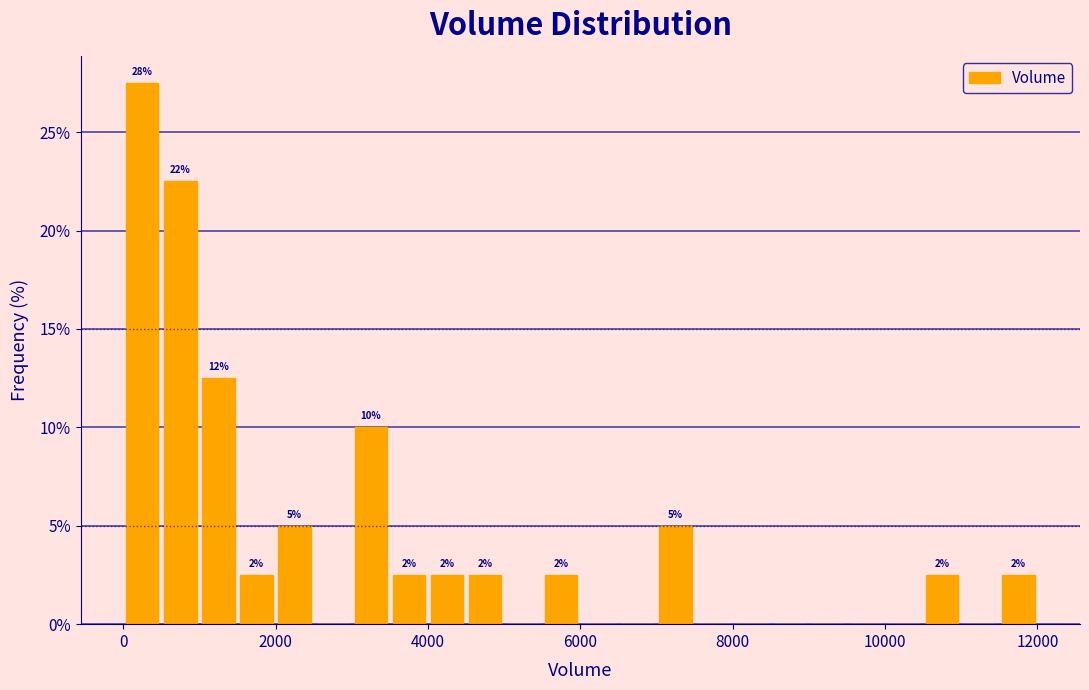

Around what value on the x-axis is the tallest bar? Give the approximate position of its centre, as read against the axis.

200